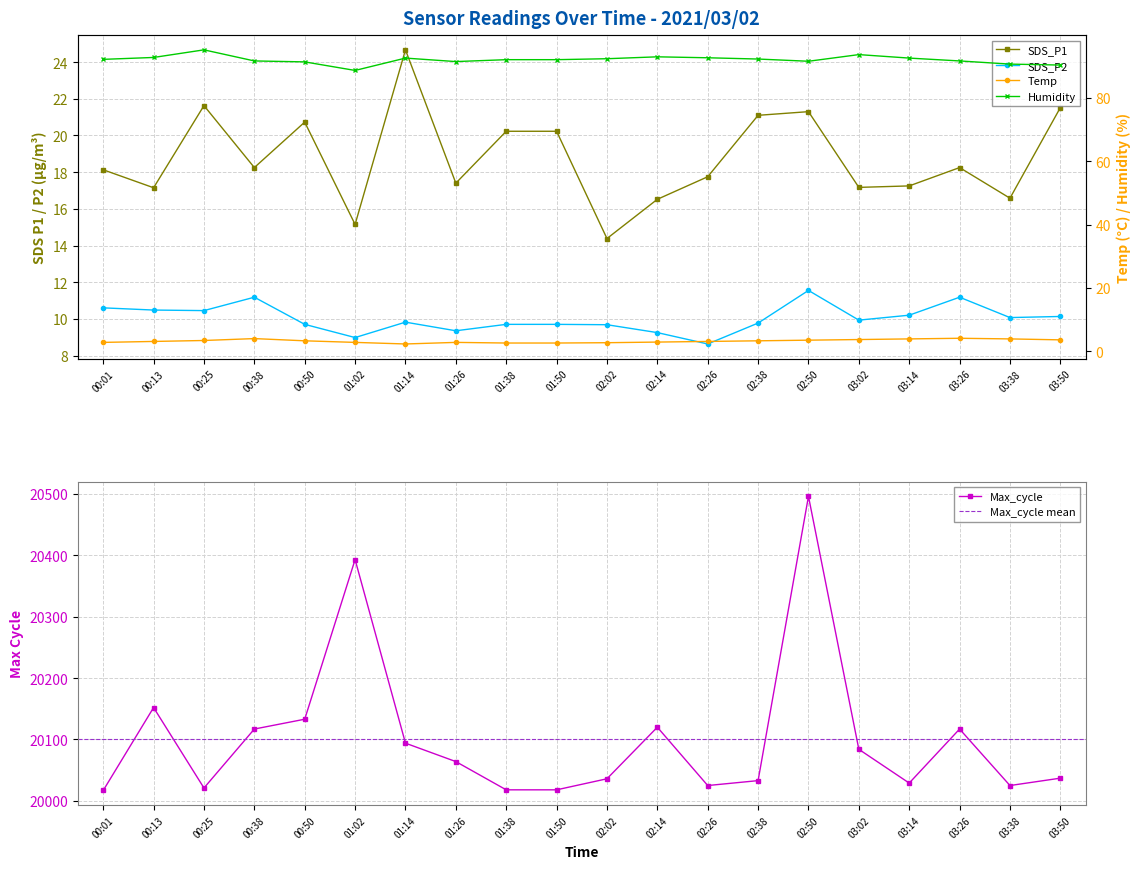

How many data points in SDS_P1 are less than 18?

9